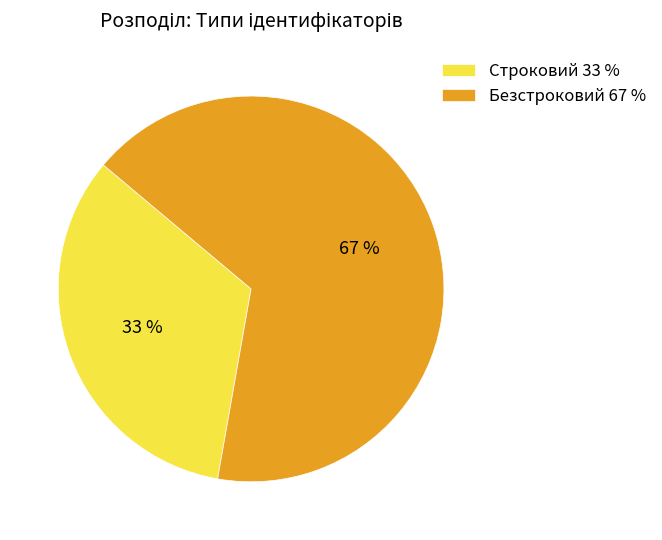

Approximately how many times larger is the value at Строковий compared to Безстроковий?

0.5